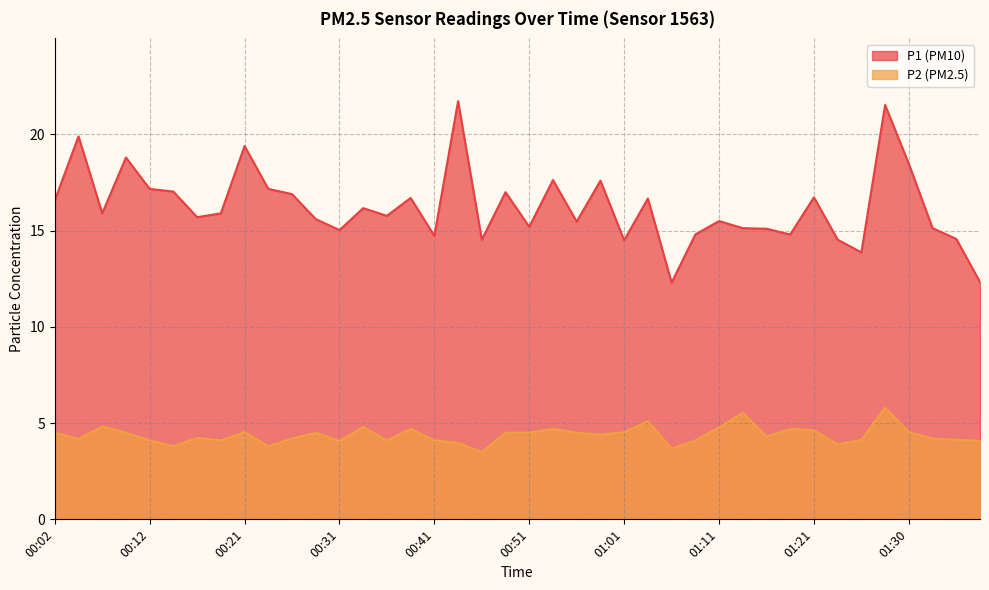

At 01:35, list the series in order from largest to smallest.

P1, P2